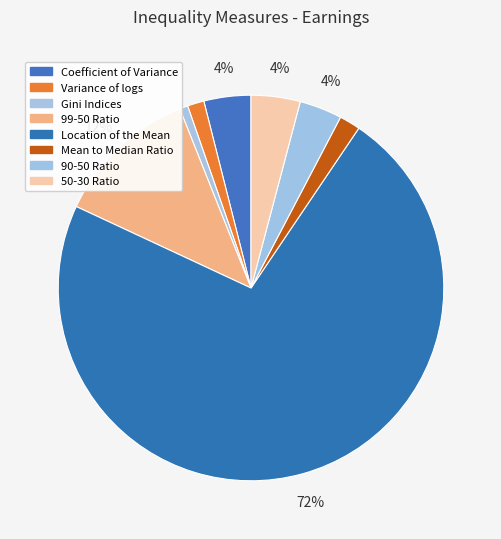

Between 50-30 Ratio and Coefficient of Variance, which is larger?

50-30 Ratio